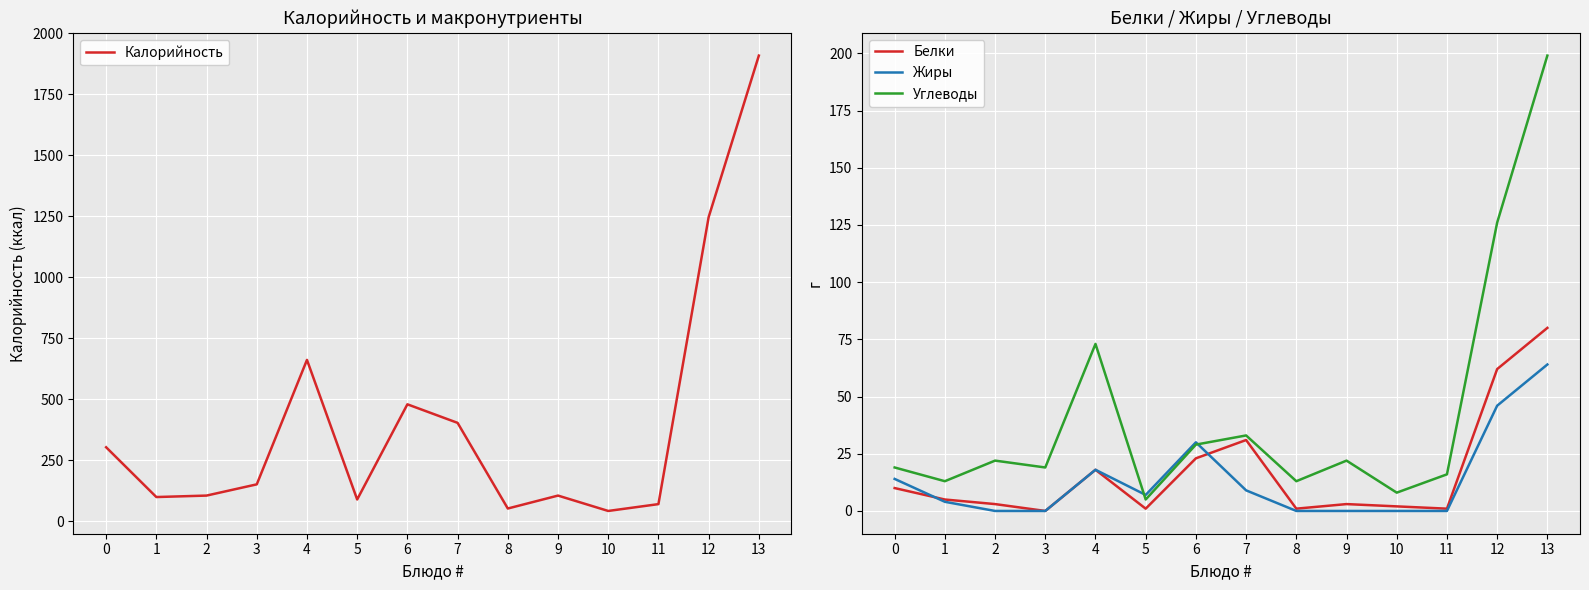

Reading right to left, extract all data points from this chart.

Калорийность: 13=1909	12=1247	11=71	10=43	9=106	8=53	7=404	6=480	5=90	4=662	3=152	2=106	1=100	0=304
Белки: 13=80	12=62	11=1	10=2	9=3	8=1	7=31	6=23	5=1	4=18	3=0	2=3	1=5	0=10
Жиры: 13=64	12=46	11=0	10=0	9=0	8=0	7=9	6=30	5=7	4=18	3=0	2=0	1=4	0=14
Углеводы: 13=199	12=126	11=16	10=8	9=22	8=13	7=33	6=29	5=5	4=73	3=19	2=22	1=13	0=19